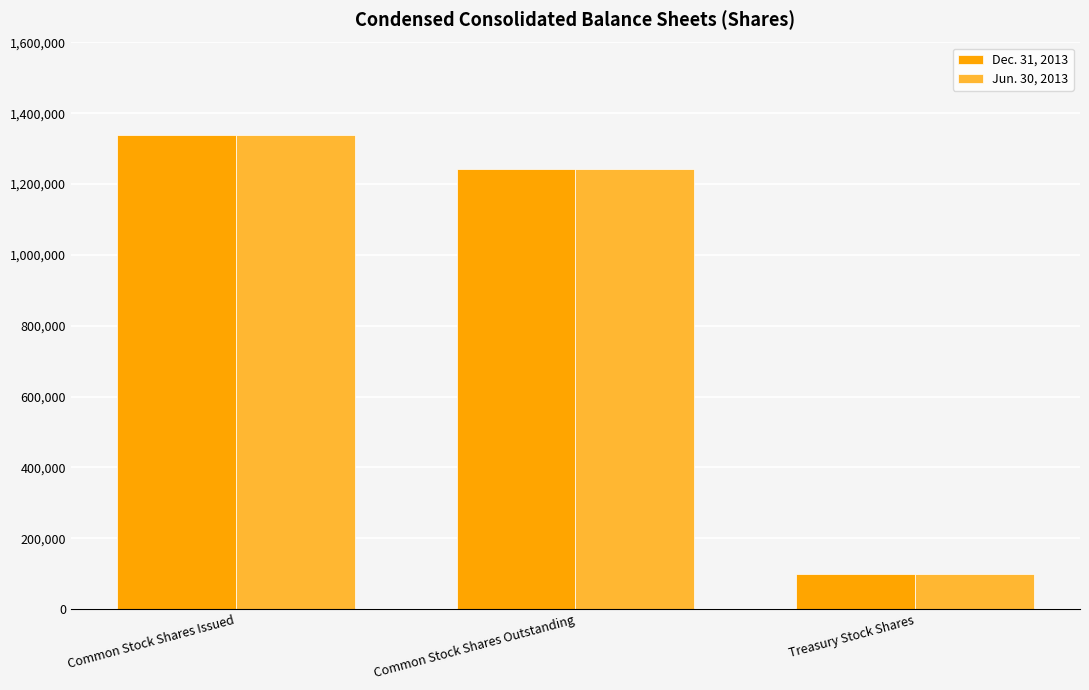

Rank the categories by Jun. 30, 2013 value from highest to lowest.

Common Stock Shares Issued, Common Stock Shares Outstanding, Treasury Stock Shares